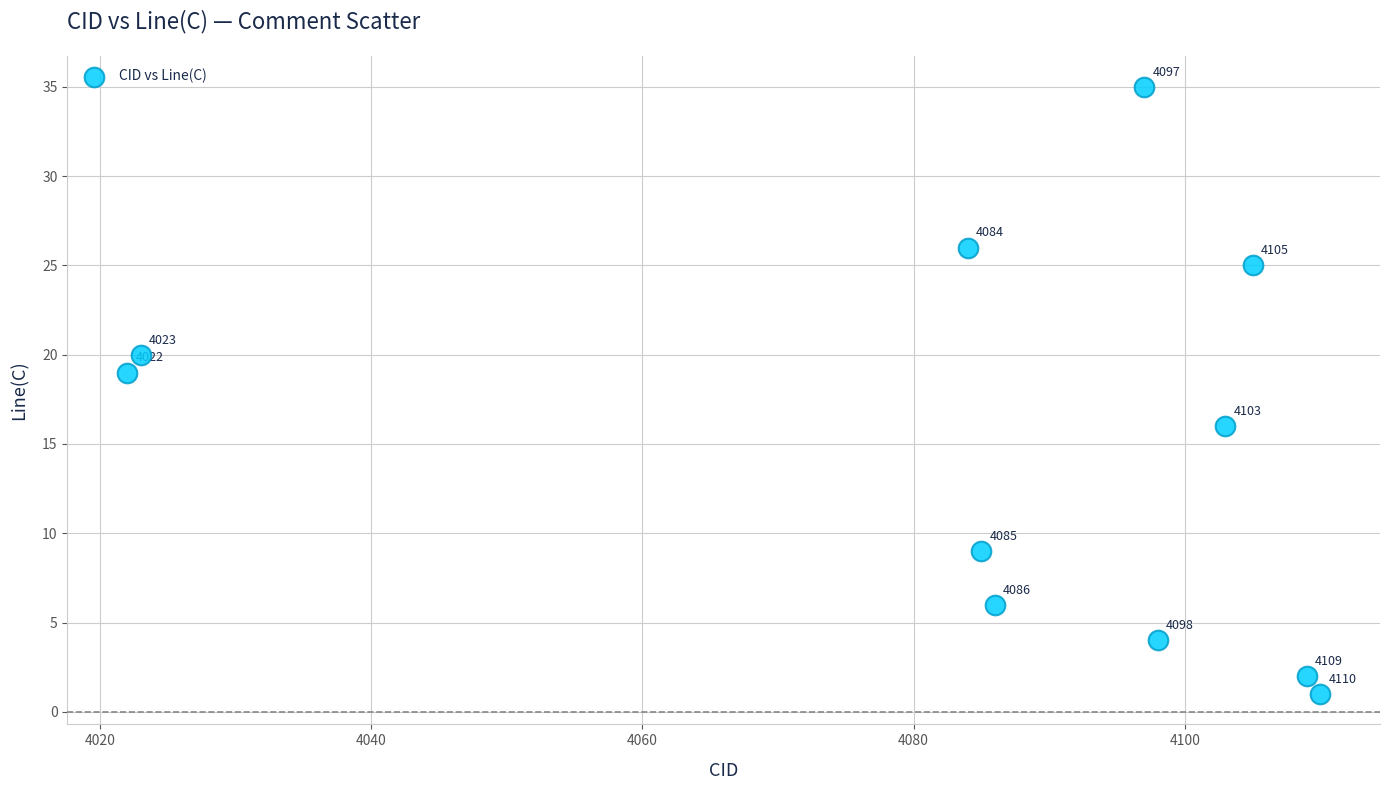

What is the range of X values (max minus min)?

88